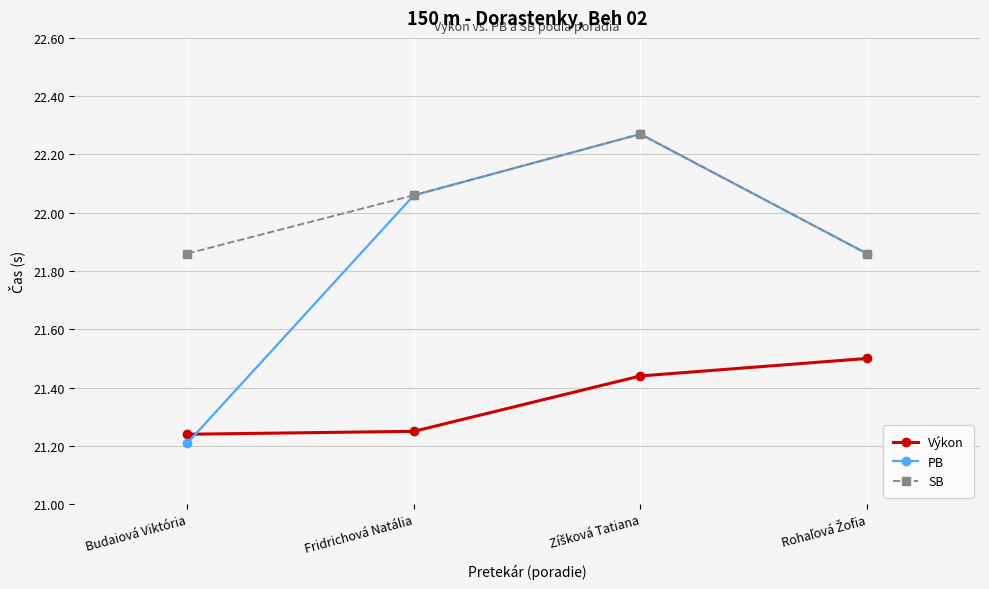

The value of Výkon at Fridrichová Natália is 10.9. True or false?

False